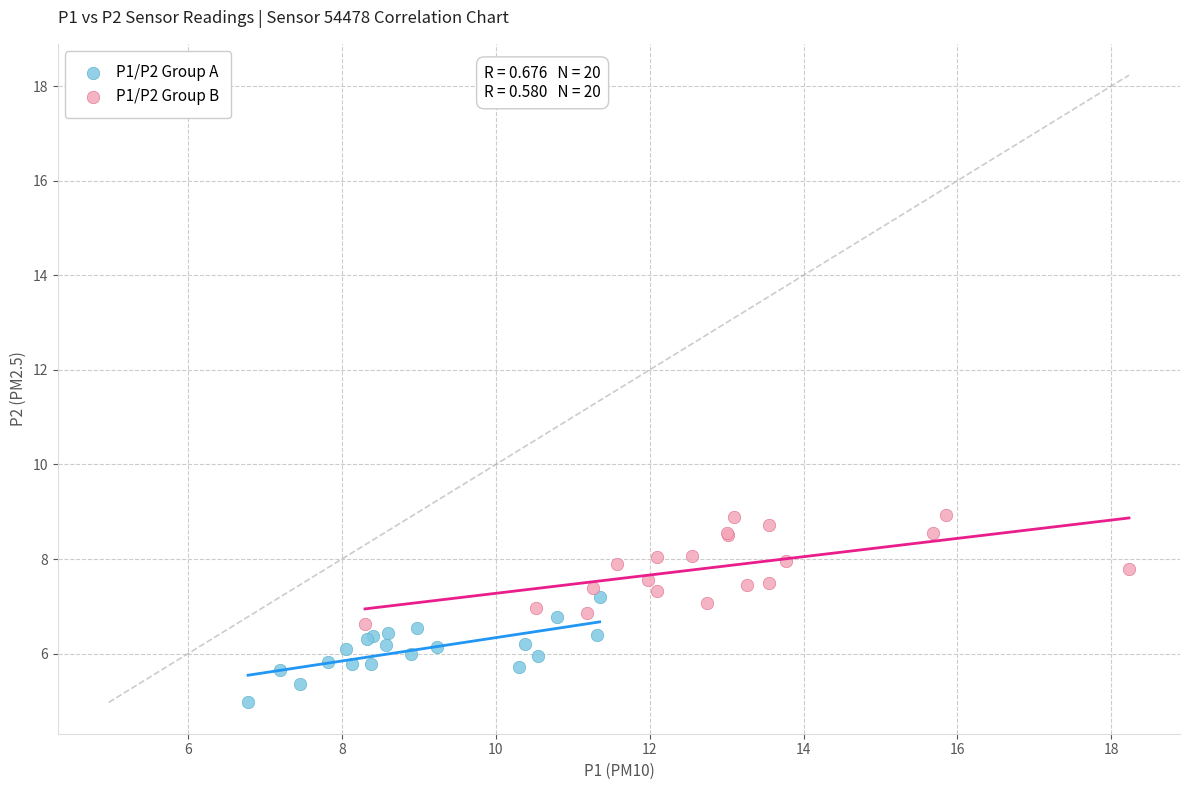

Which series reaches the maximum Y coordinate?

P1/P2 Group B